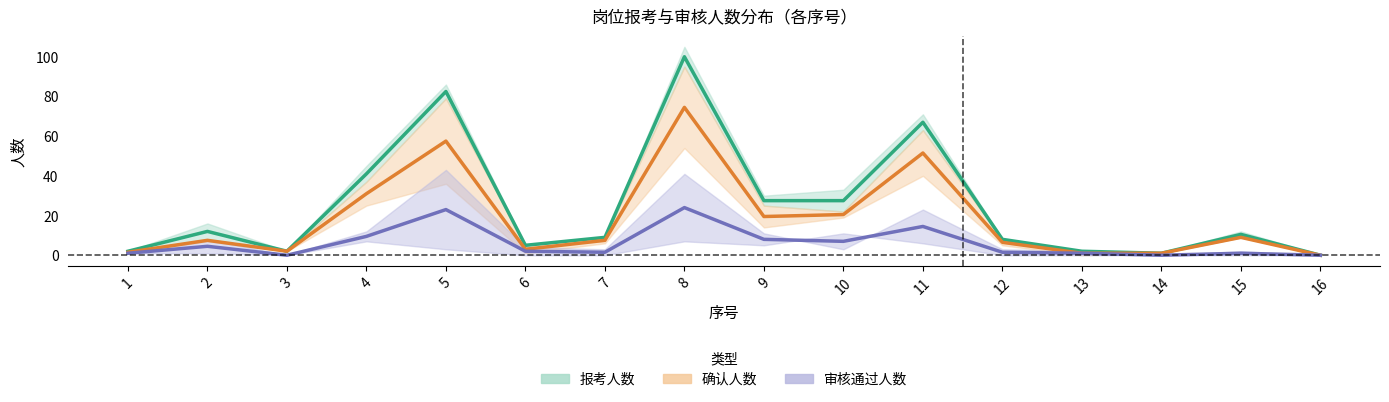

How many categories are shown in the chart?

16